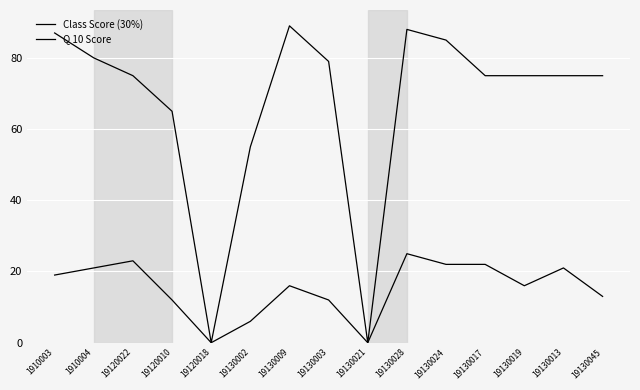

How many lines are shown in the chart?

2